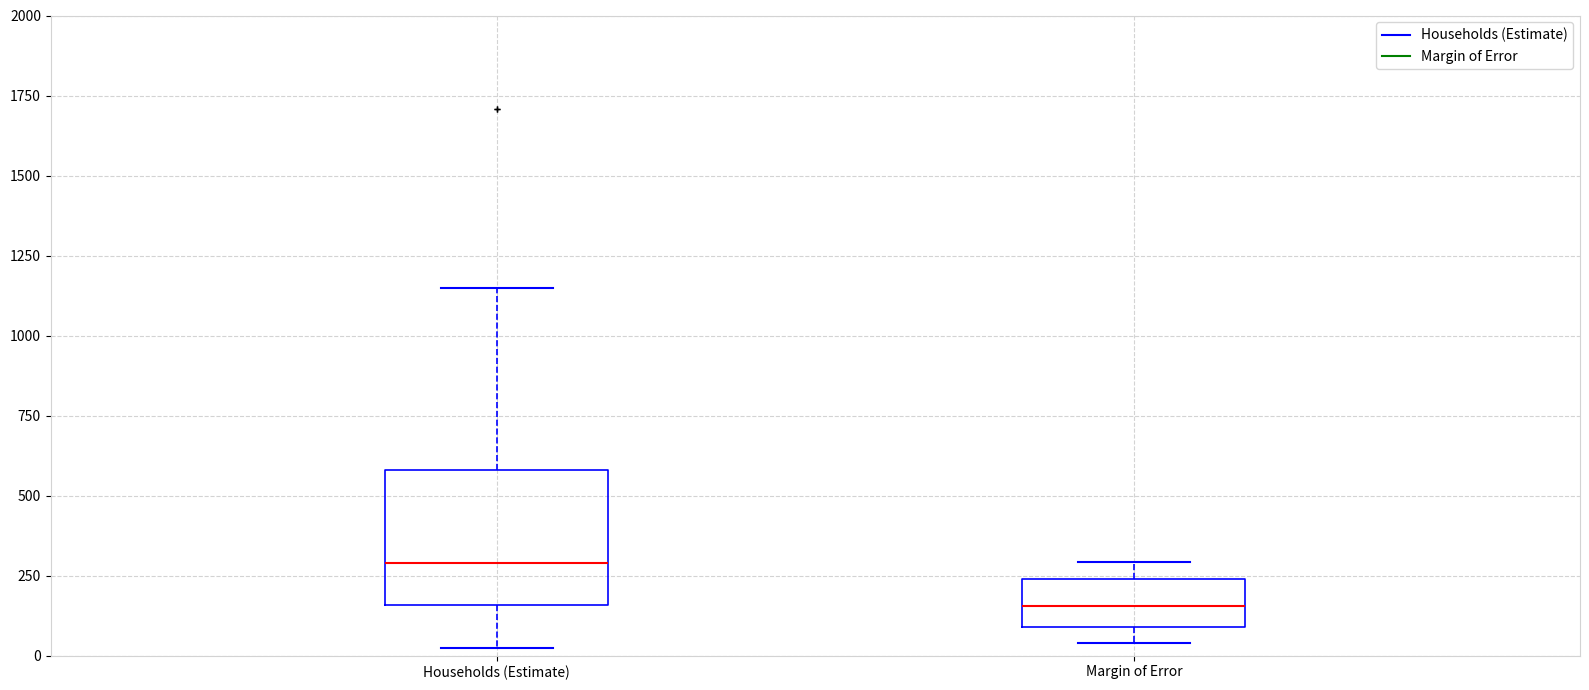

Reading left to right, transcribe this box plot: for each box, give where its median line is, the range the box spans, and where its two whiskers end, as read against the y-axis. The values are not printed on the chart, so give them approximately, as read against the axis.

Households (Estimate): median 300, box 150 to 600, whiskers 0 to 1150
Margin of Error: median 150, box 100 to 250, whiskers 50 to 300